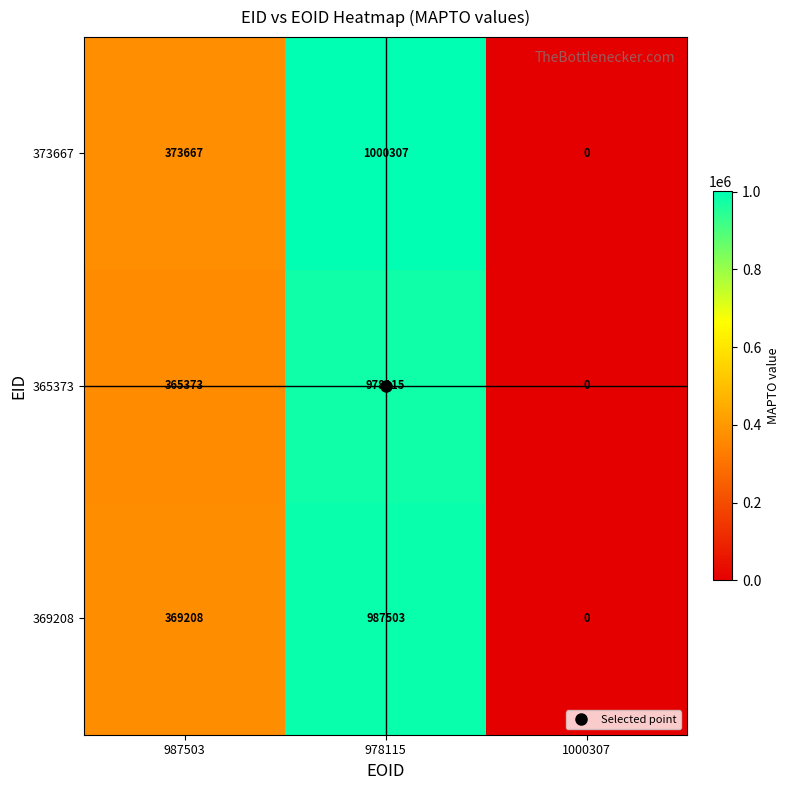

How many distinct data groups are displayed?

3